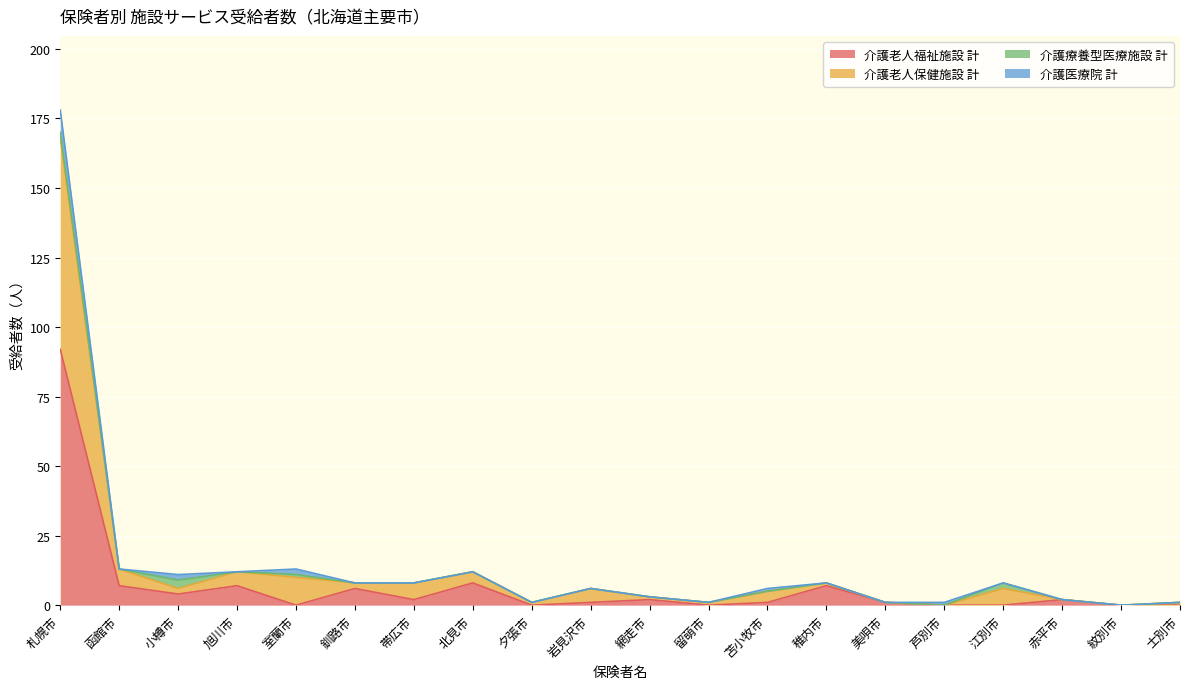

True or false: 介護老人保健施設 計 and 介護老人福祉施設 計 intersect in this chart.

False